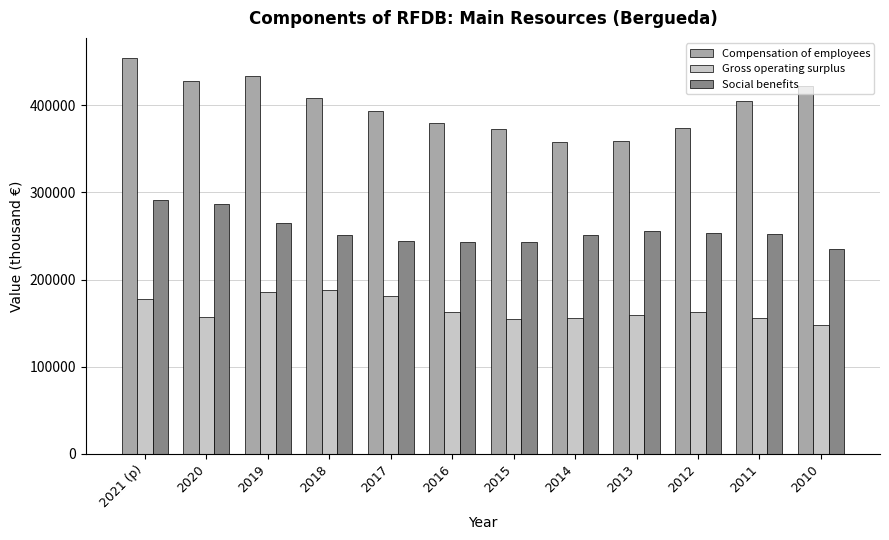

How many bars are there in each group?

3